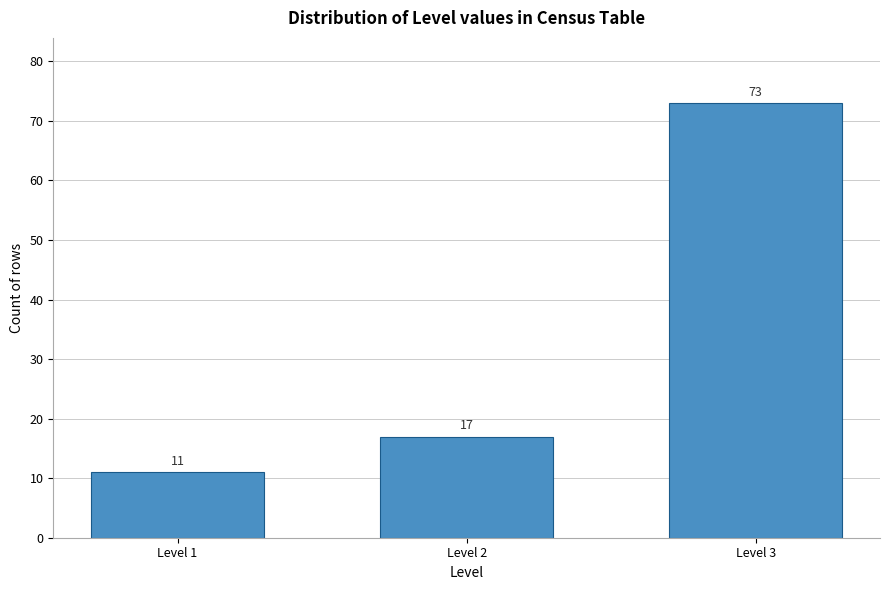

Reading left to right, transcribe all the data shown in this chart.

Level 1=11	Level 2=17	Level 3=73